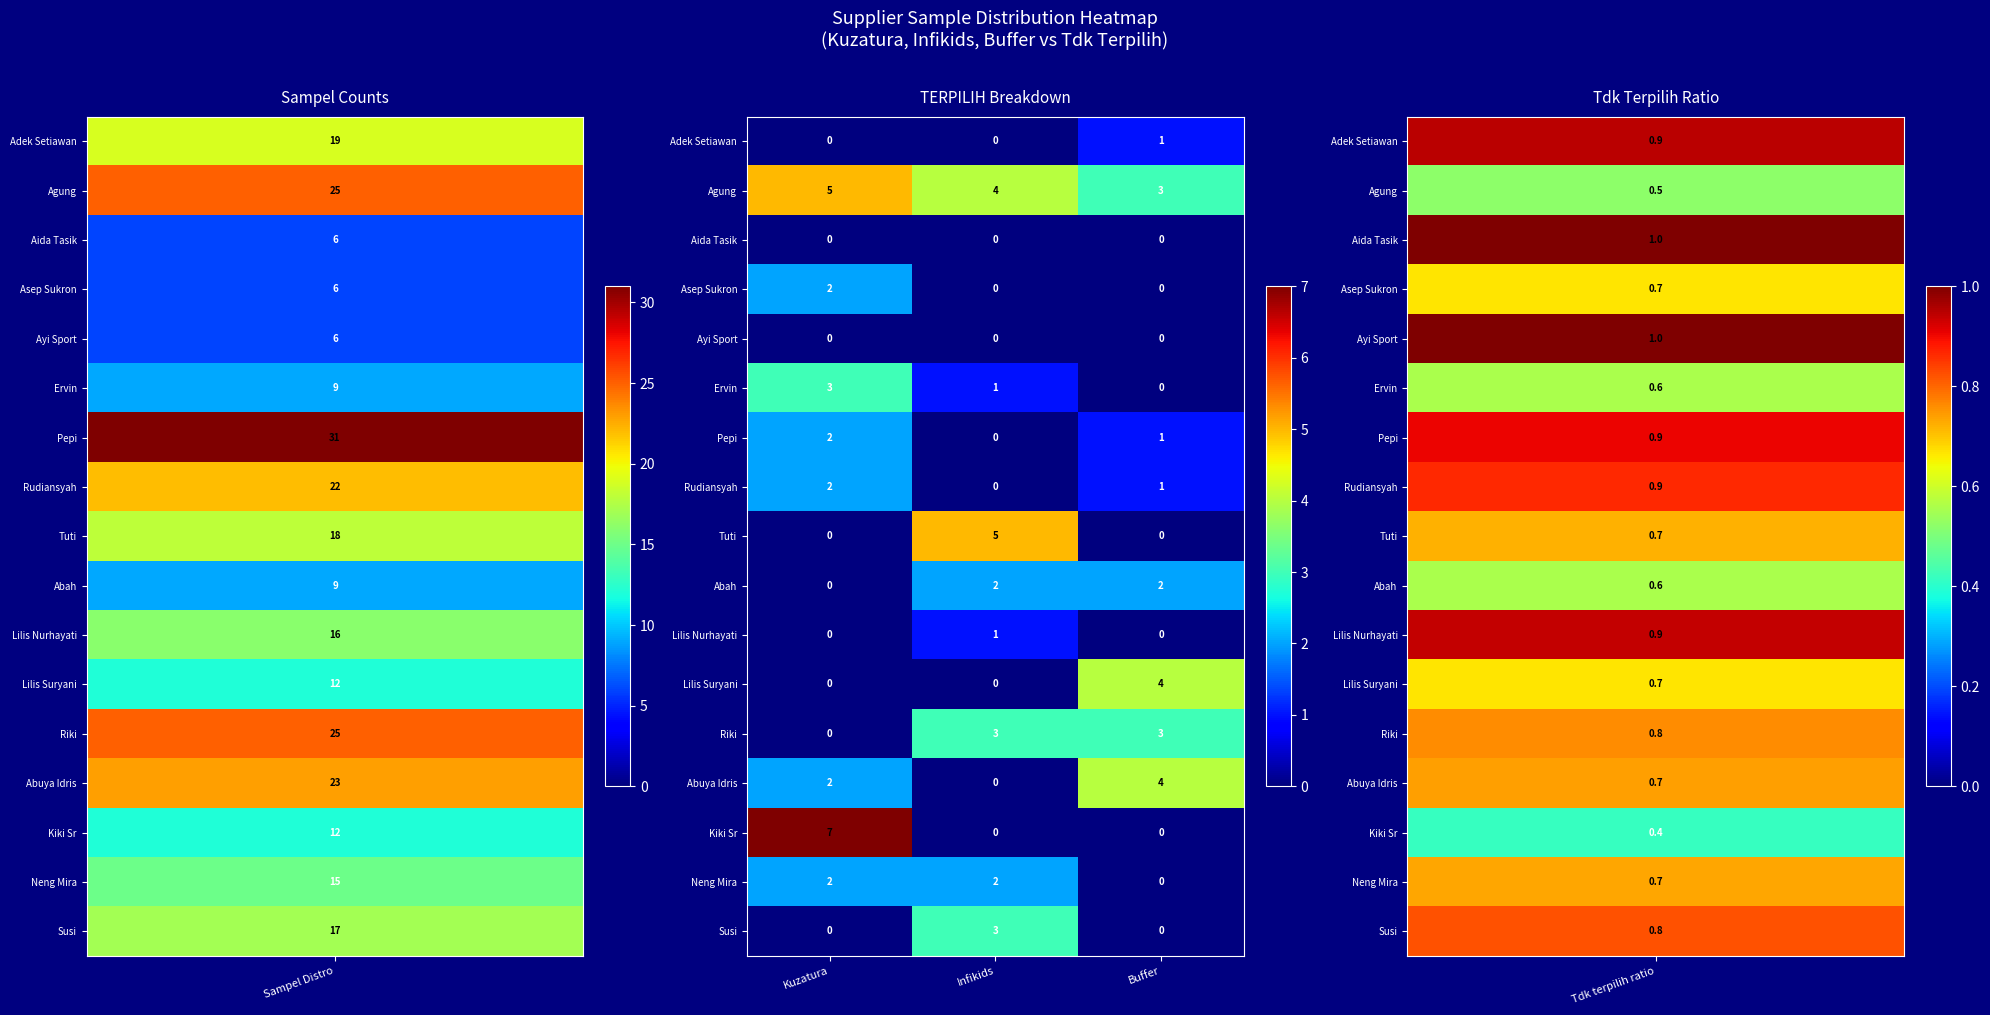

How many Abah values are between 0 and 2?

3